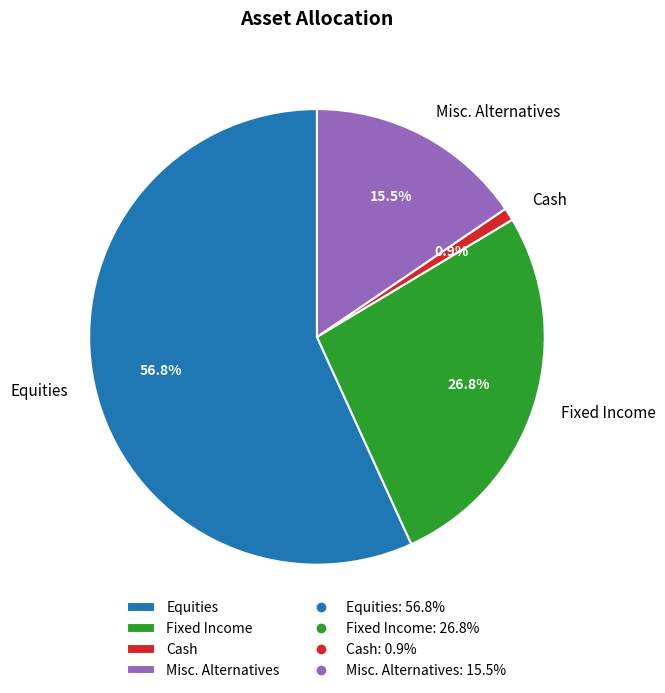

What is the smallest slice in the pie chart?

Cash